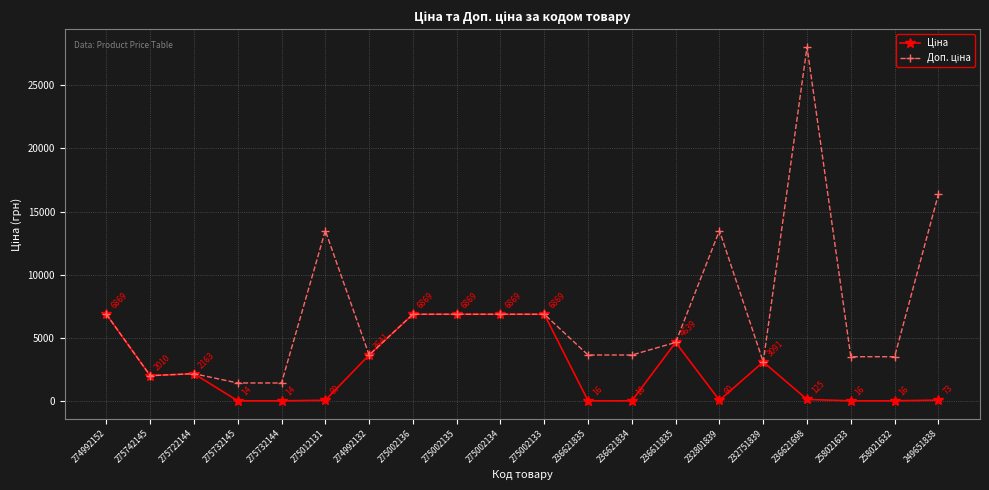

What is the label of the 1st point from the right?

249651838